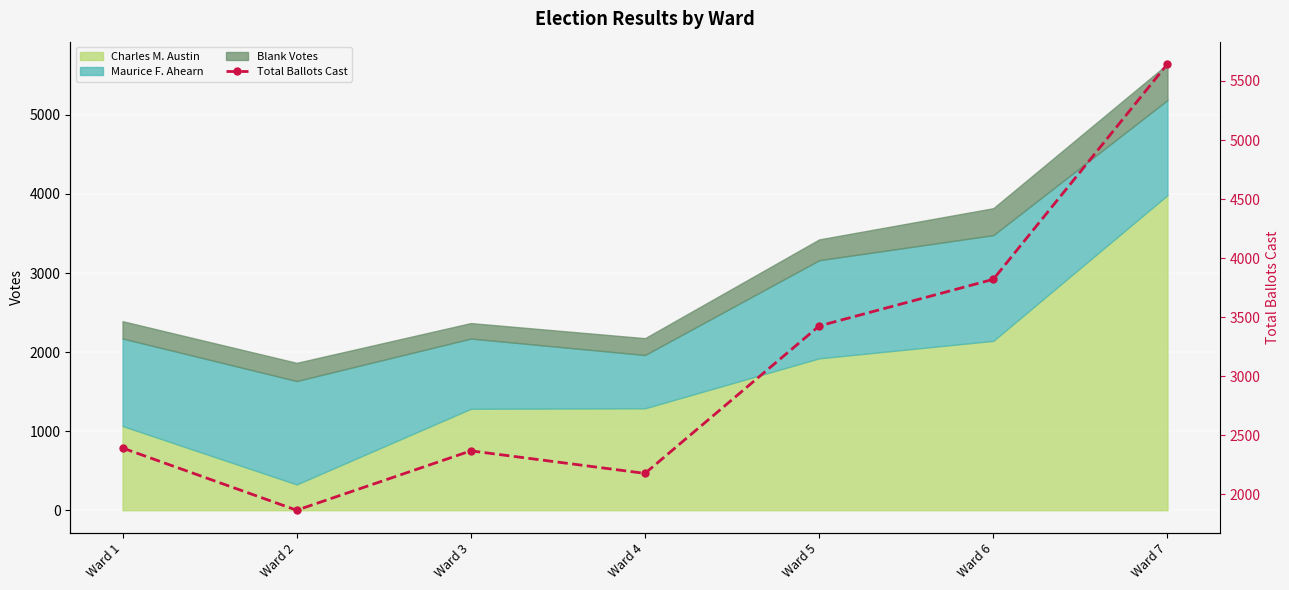

True or false: the data has more than 0 interior local peaks.

True